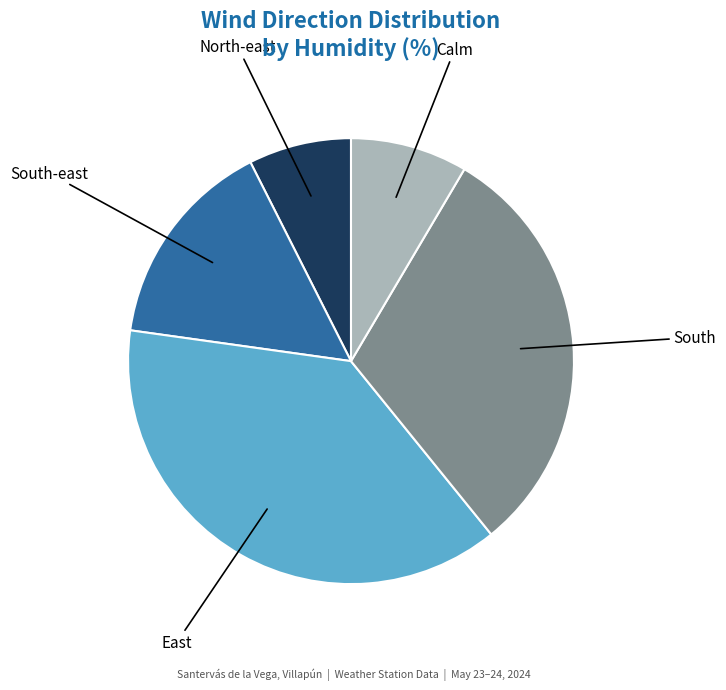

Is the sum of East and South greater than half?

Yes